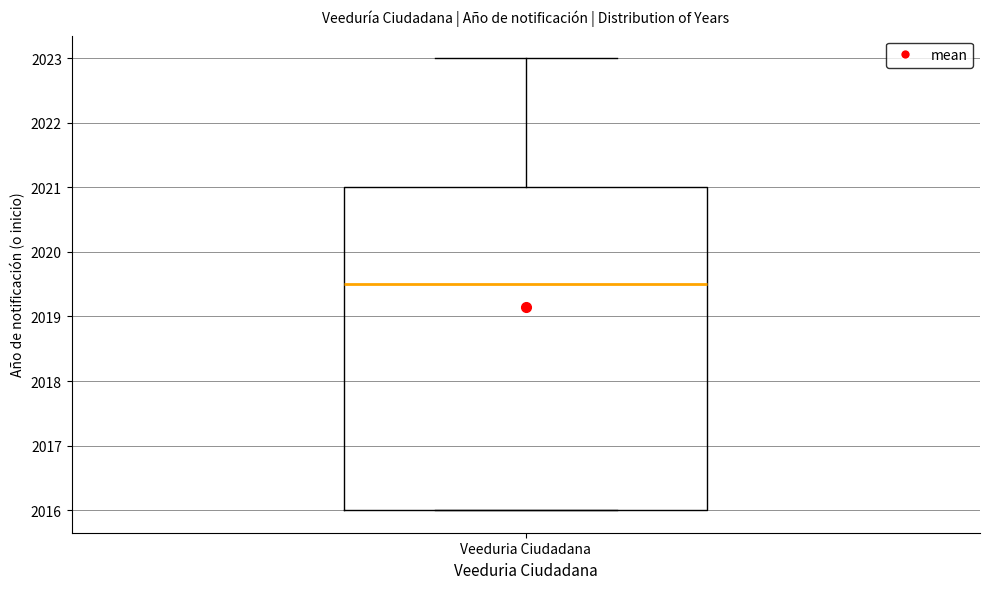

Where is the lower edge of the box for Veeduria Ciudadana on the y-axis? The values are not printed on the chart, so give them approximately, as read against the axis.

2016.0